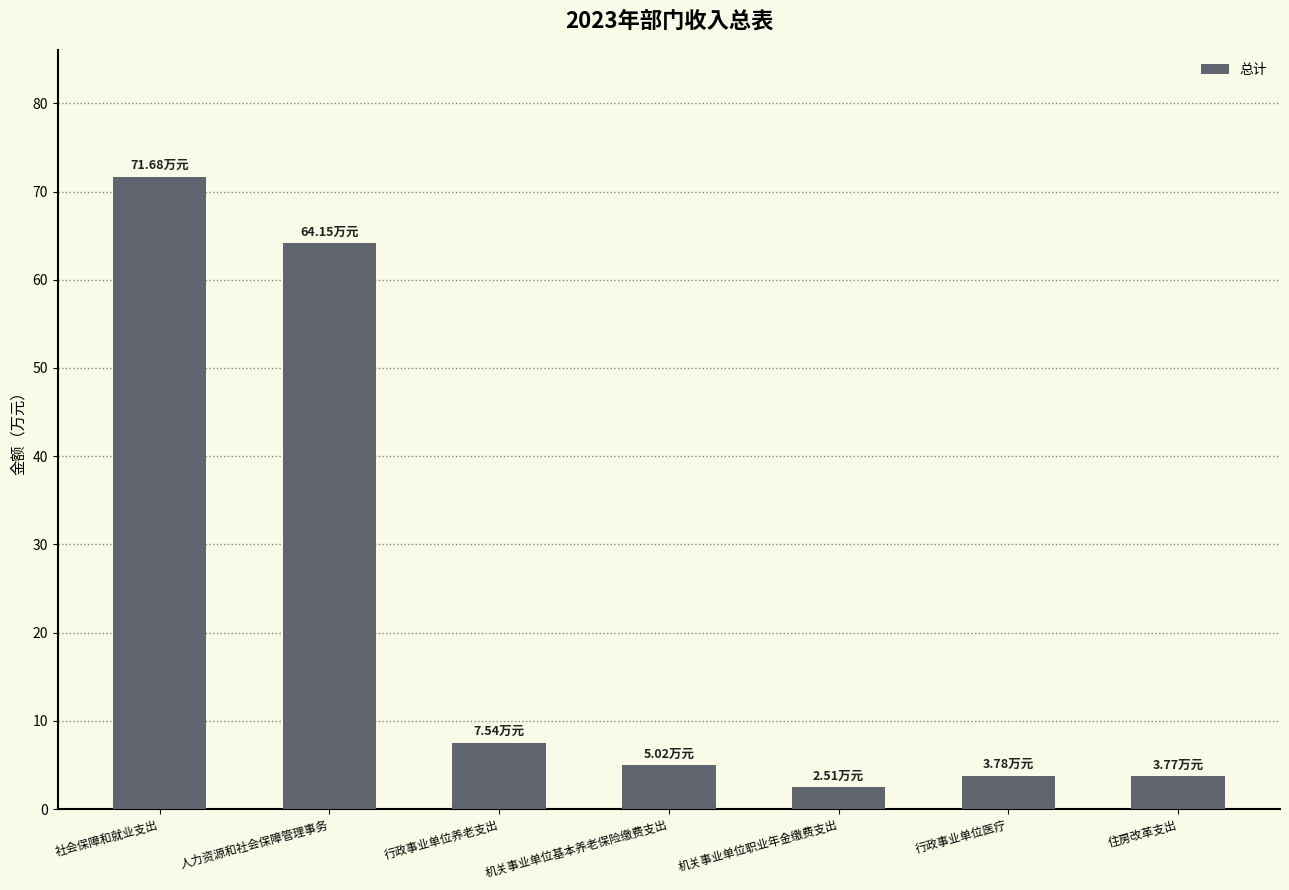

Is it true that the value at 机关事业单位基本养老保险缴费支出 is 1.3?

False